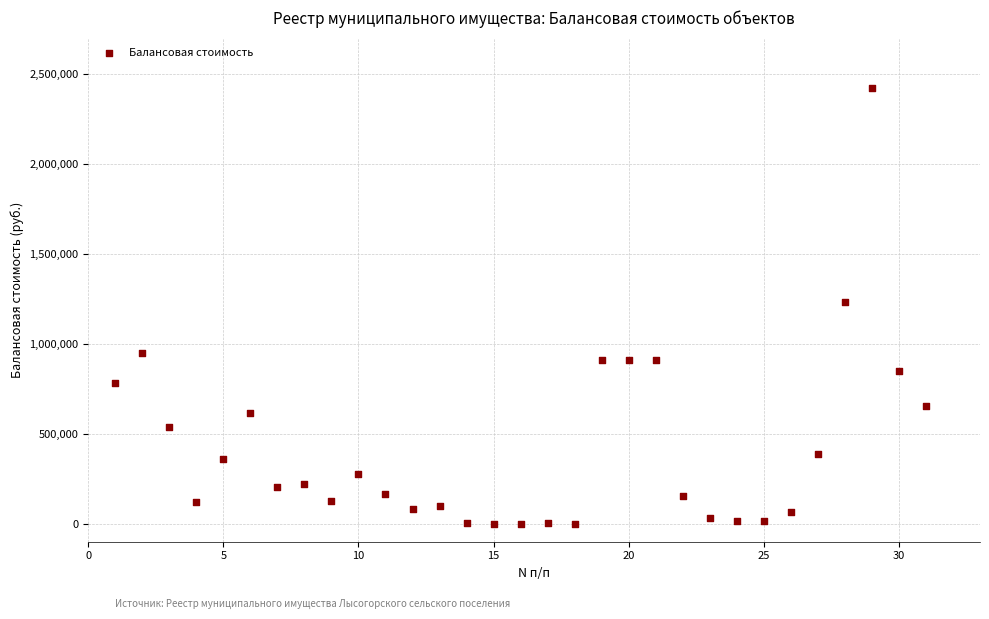

What is the range of Y values (max minus min)?

2417560.8